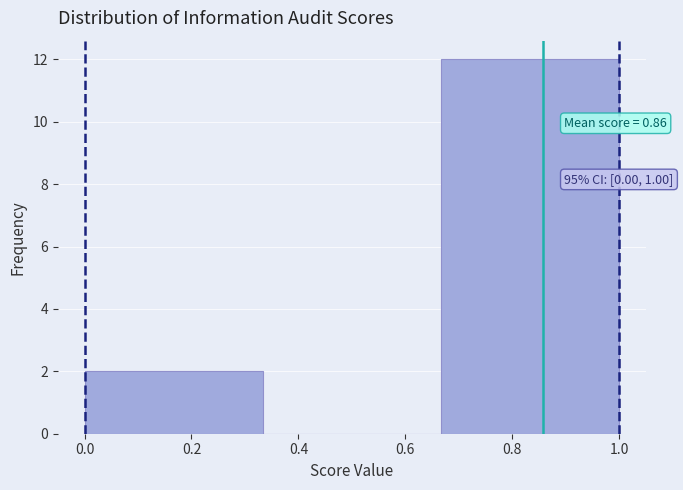

Which range on the x-axis has the tallest bar?

0.66 to 1.00